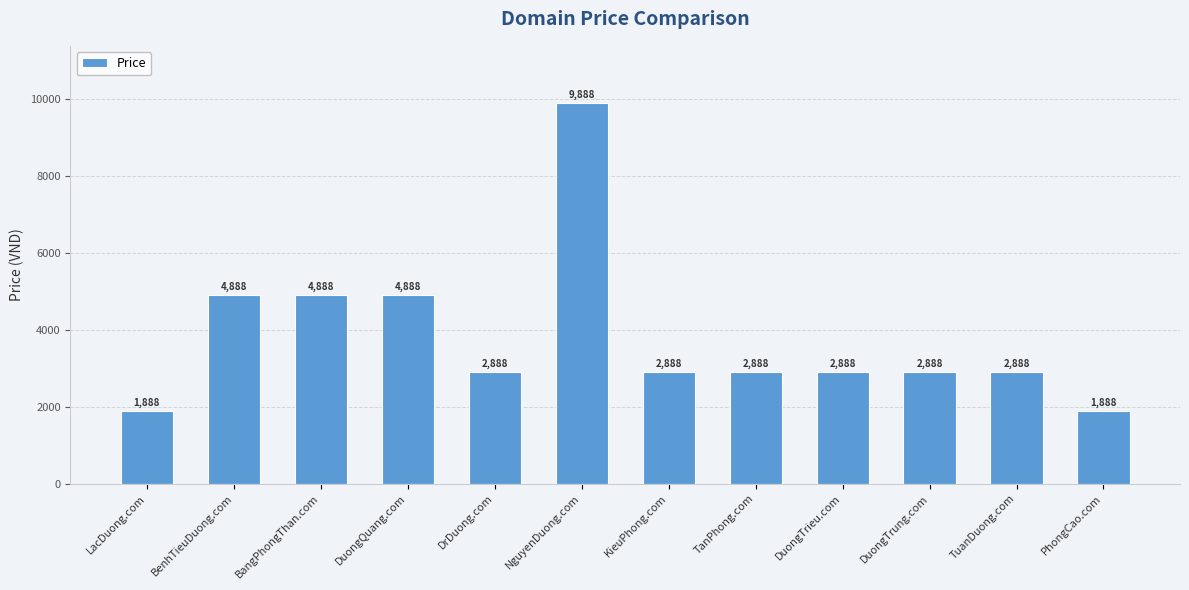

What is the ratio of the value at TanPhong.com to the value at DuongTrieu.com?

1.0